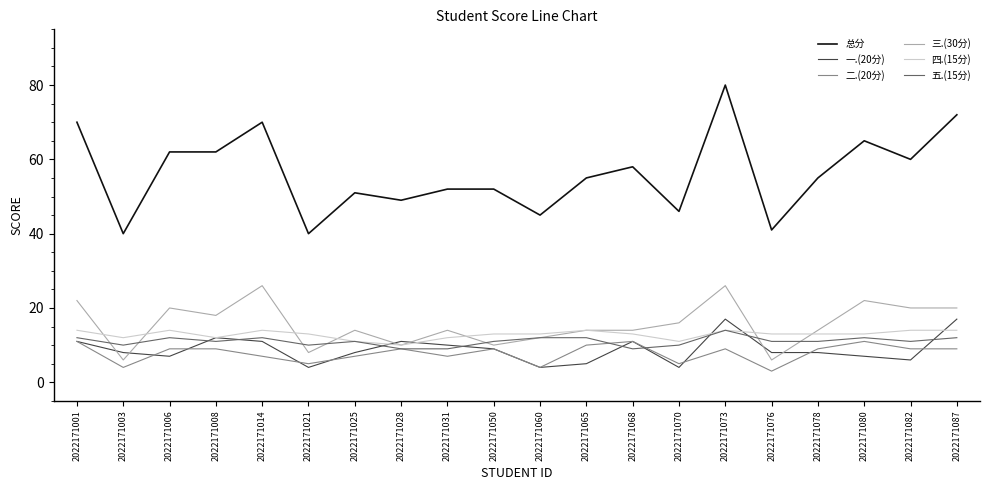

True or false: 五.(15分) and 总分 intersect in this chart.

False